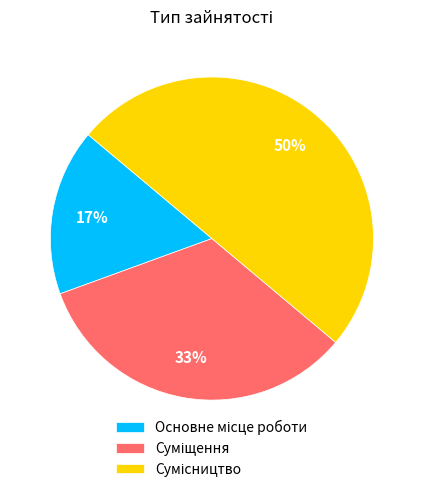

To the nearest percent, what is the average slice percentage?

33%